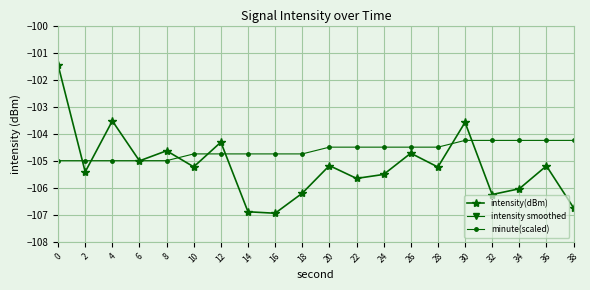

Does the chart display data point markers on the line(s)?

Yes